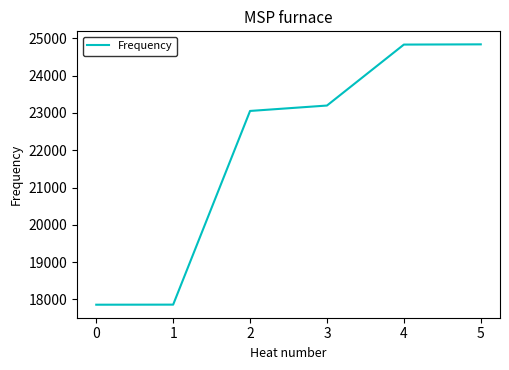

What is the difference between the values at 2 and 5?

1785